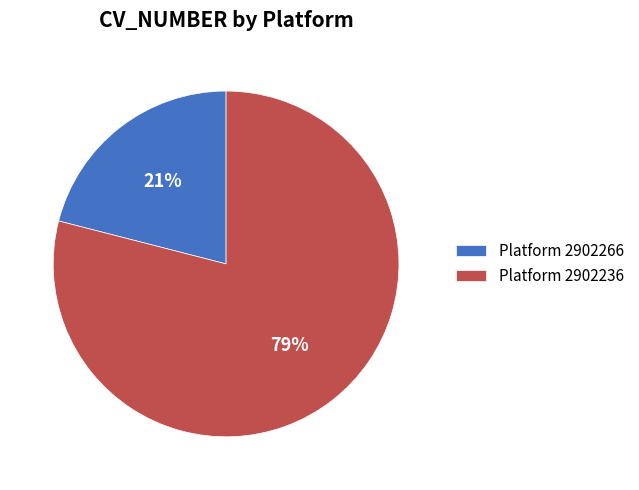

To the nearest percent, what is the average slice percentage?

50%